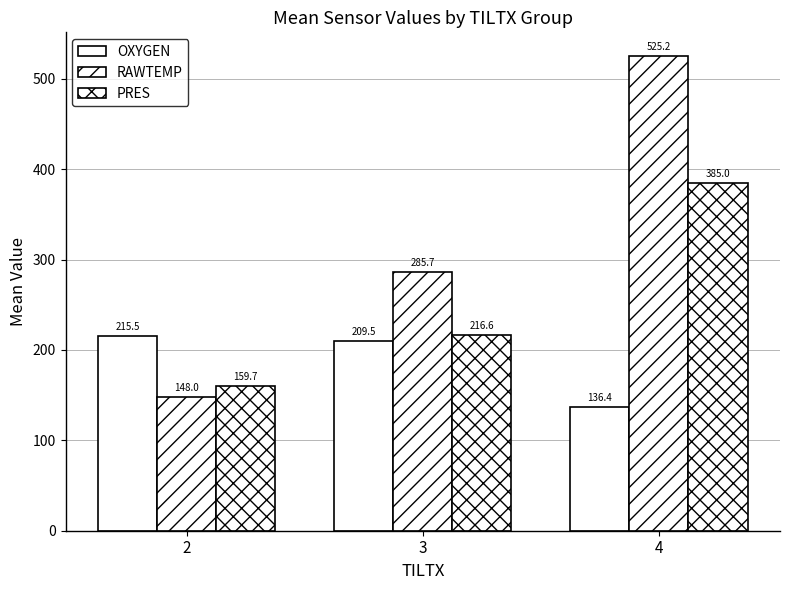

Where is OXYGEN nearest to the value 175?

3